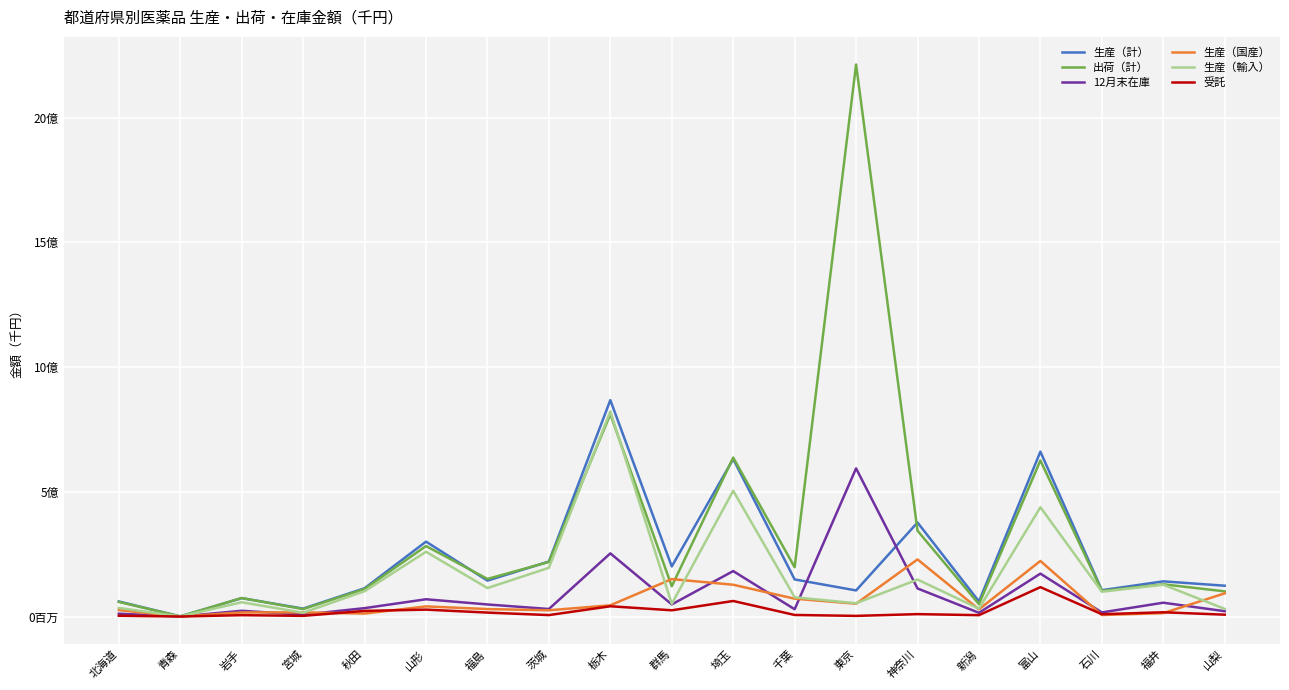

What are all the series names shown in the legend?

生産（計）, 出荷（計）, 12月末在庫, 生産（国産）, 生産（輸入）, 受託